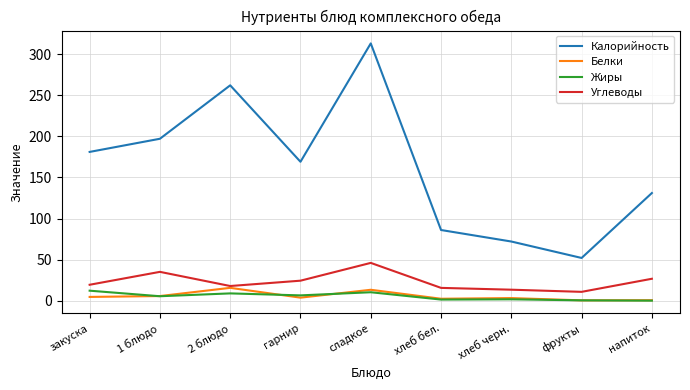

Which series has the largest total across all categories?

Калорийность